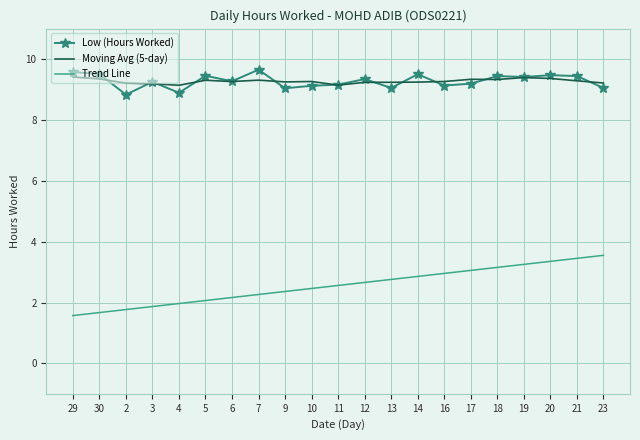

True or false: Low (Hours Worked) has more than 2 points higher than both neighbors.

True